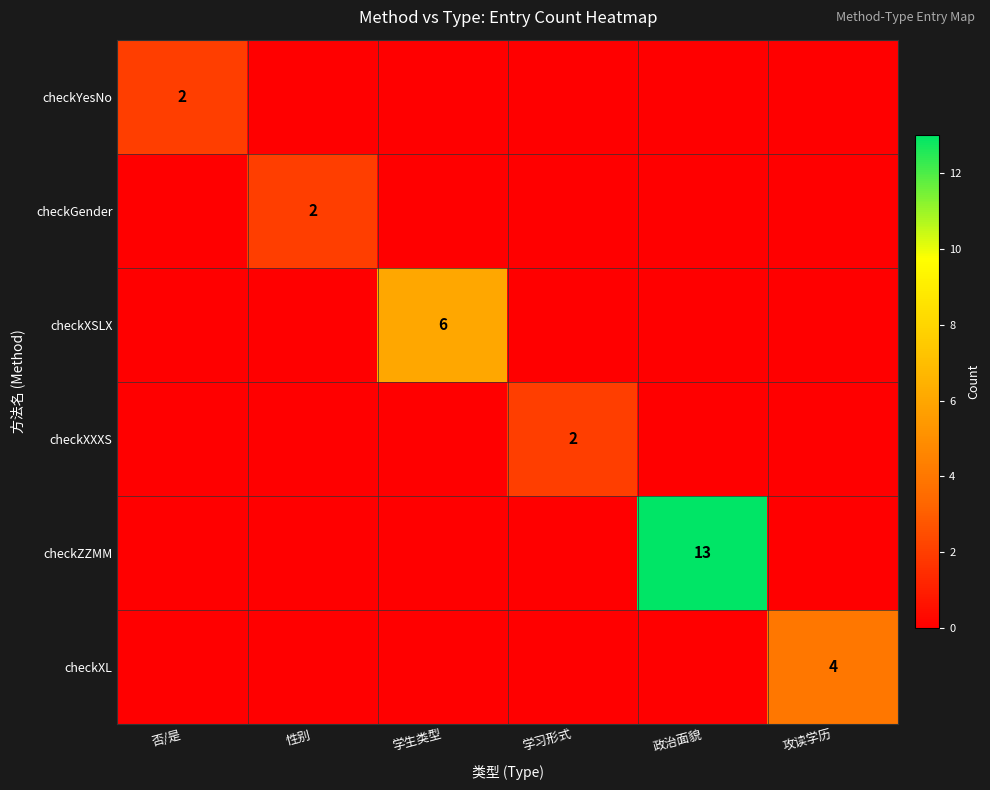

Is it true that checkYesNo equals 2 at 否/是?

True